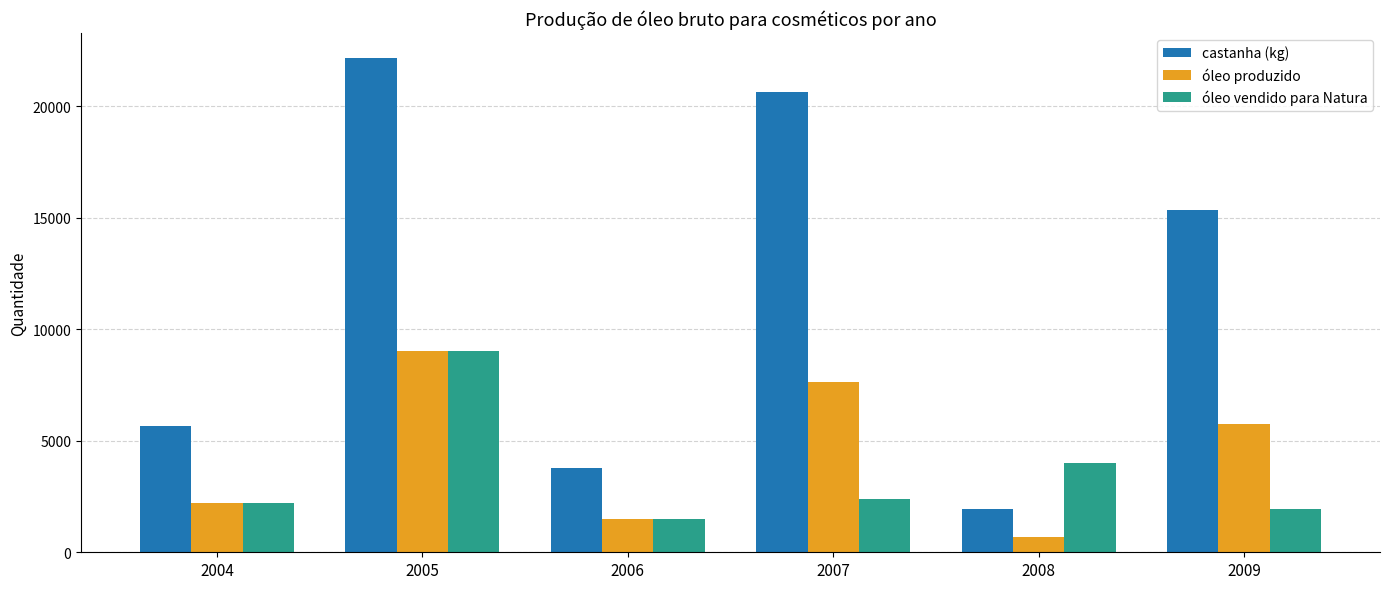

Which series has the largest total across all categories?

castanha (kg)